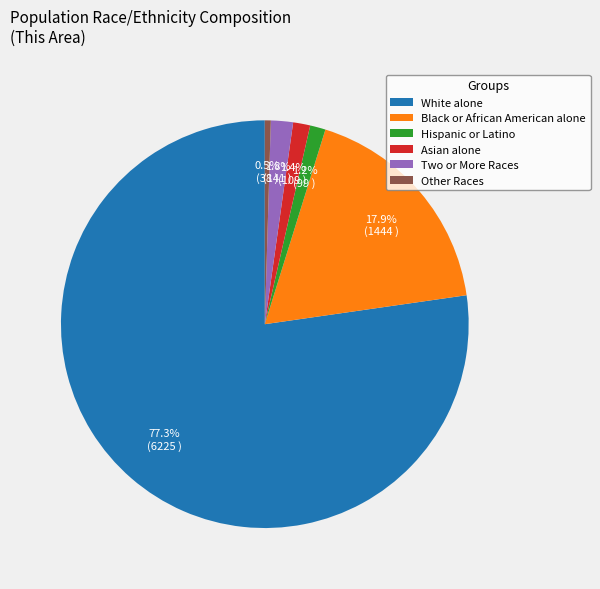

Which slice is the smallest?

Other Races